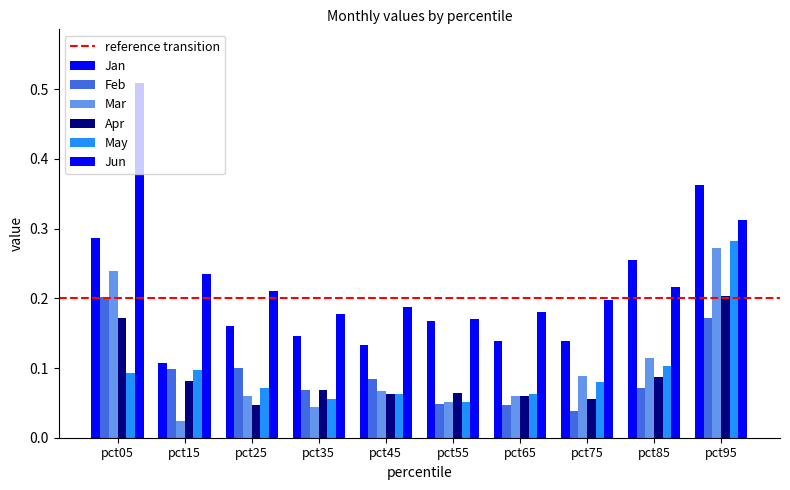

How many groups of bars are there?

10